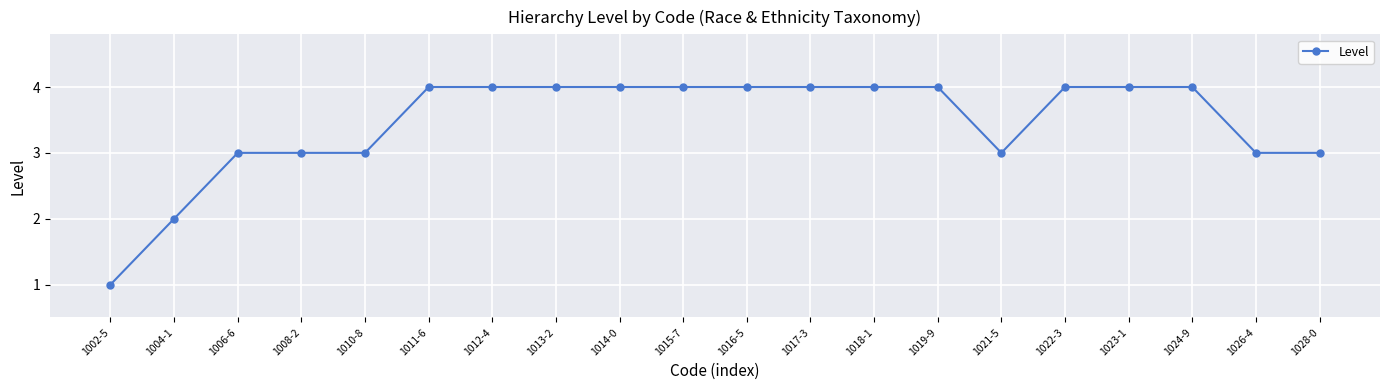

What is the value of the 5th point from the left?

3